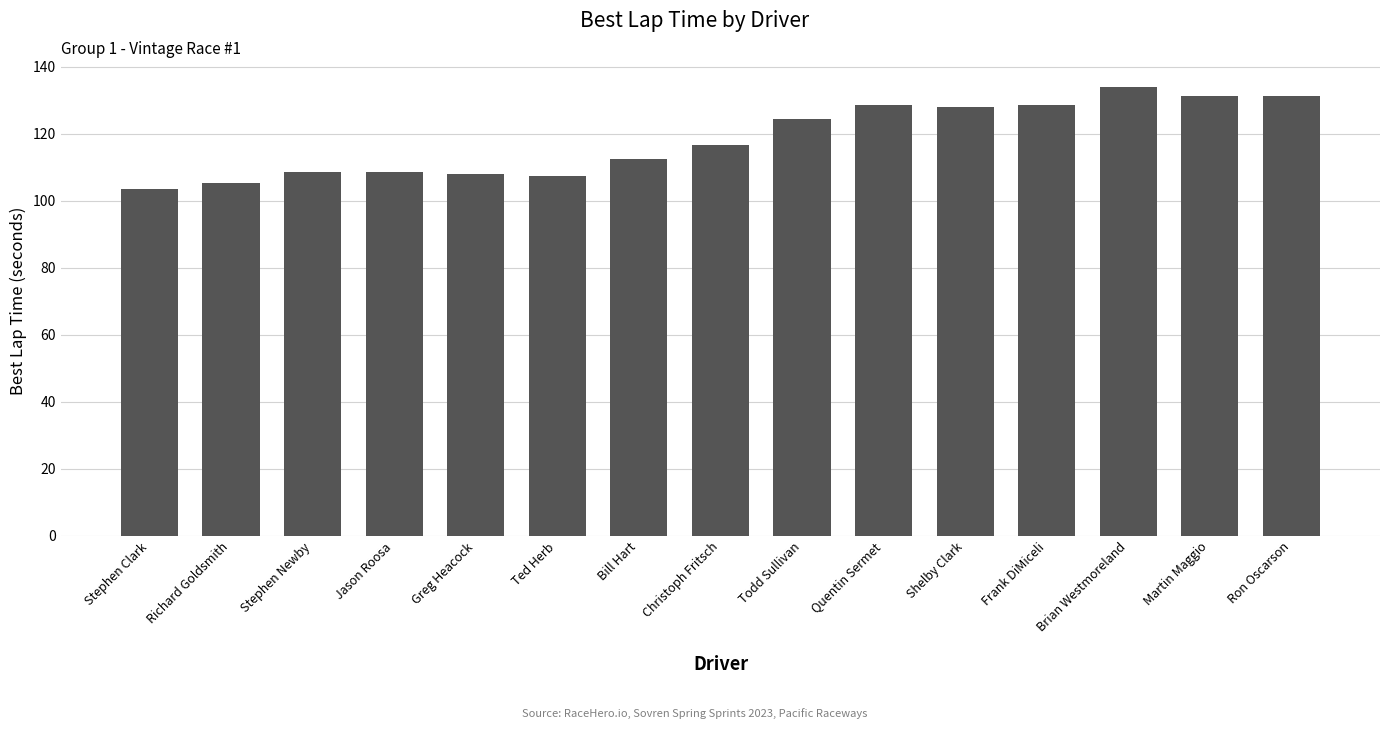

What is the greatest value displayed?

133.8